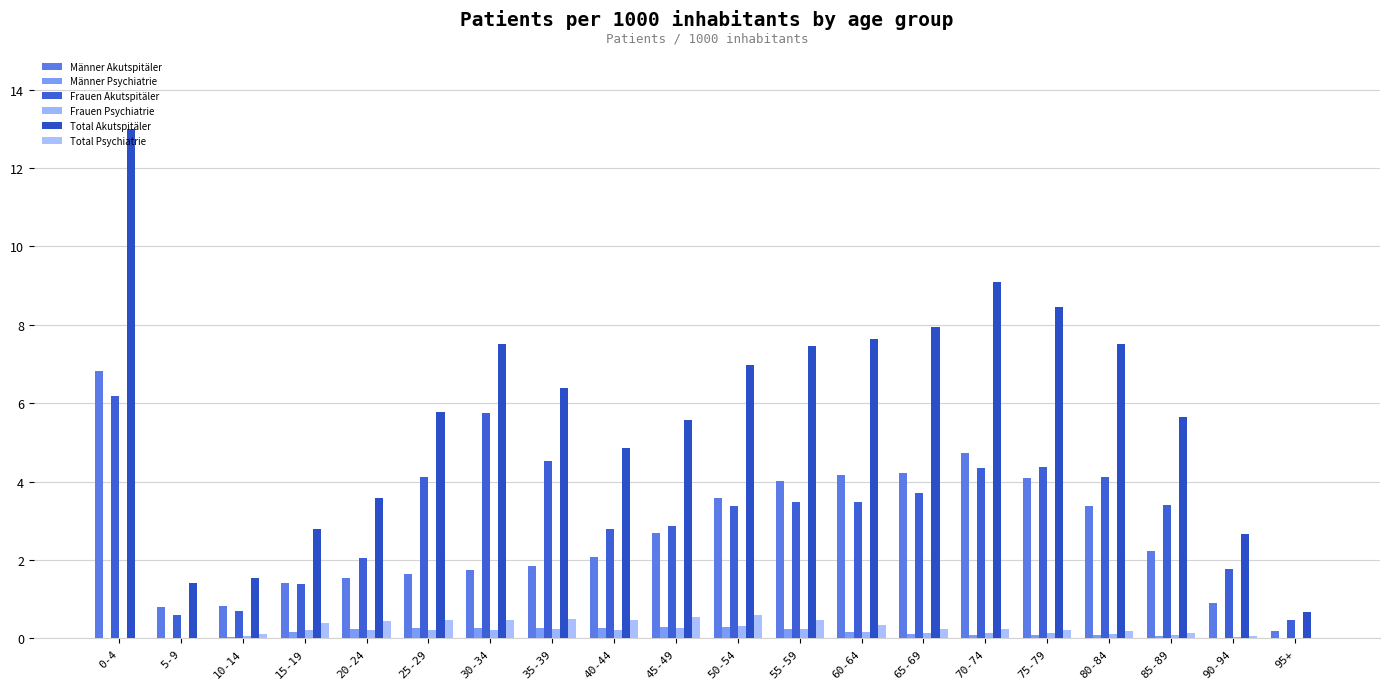

Rank the categories by Total Akutspitäler value from lowest to highest.

95+, 5-9, 10-14, 90-94, 15-19, 20-24, 40-44, 45-49, 85-89, 25-29, 35-39, 50-54, 55-59, 80-84, 30-34, 60-64, 65-69, 75-79, 70-74, 0-4